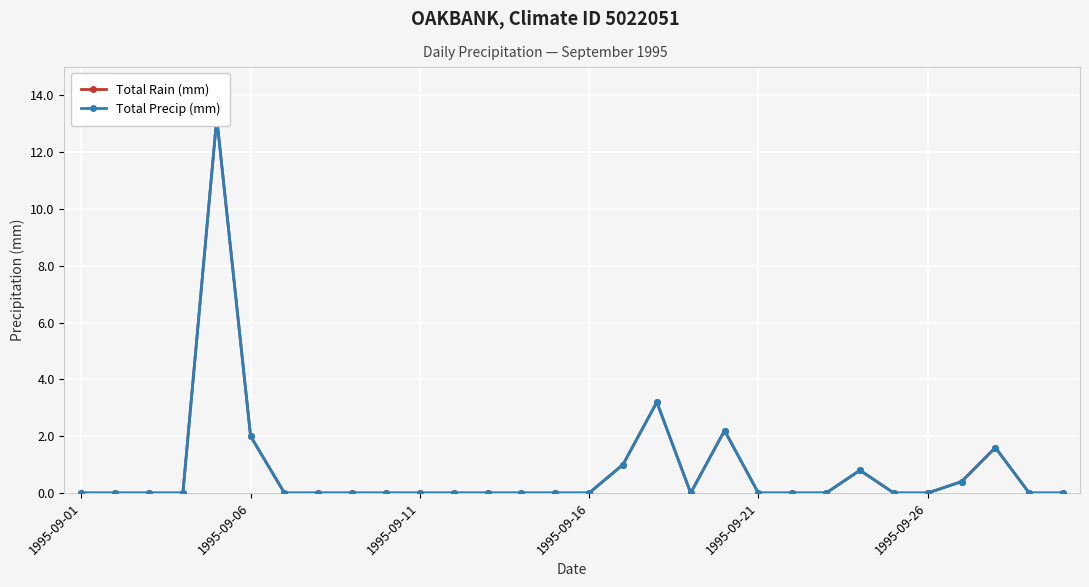

True or false: Total Rain (mm) has more than 2 interior local peaks.

True